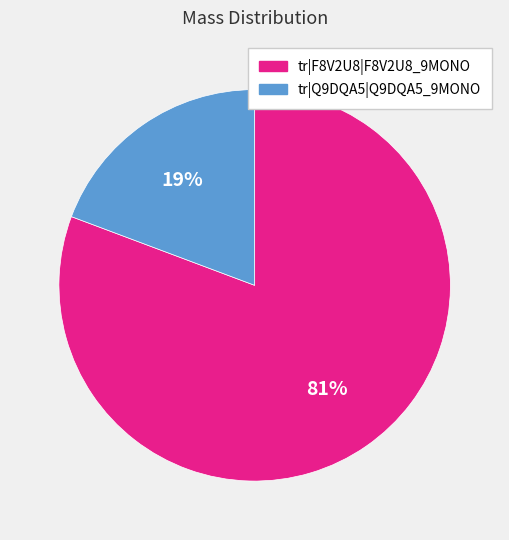

Does tr|F8V2U8|F8V2U8_9MONO account for over 50% of the chart?

Yes